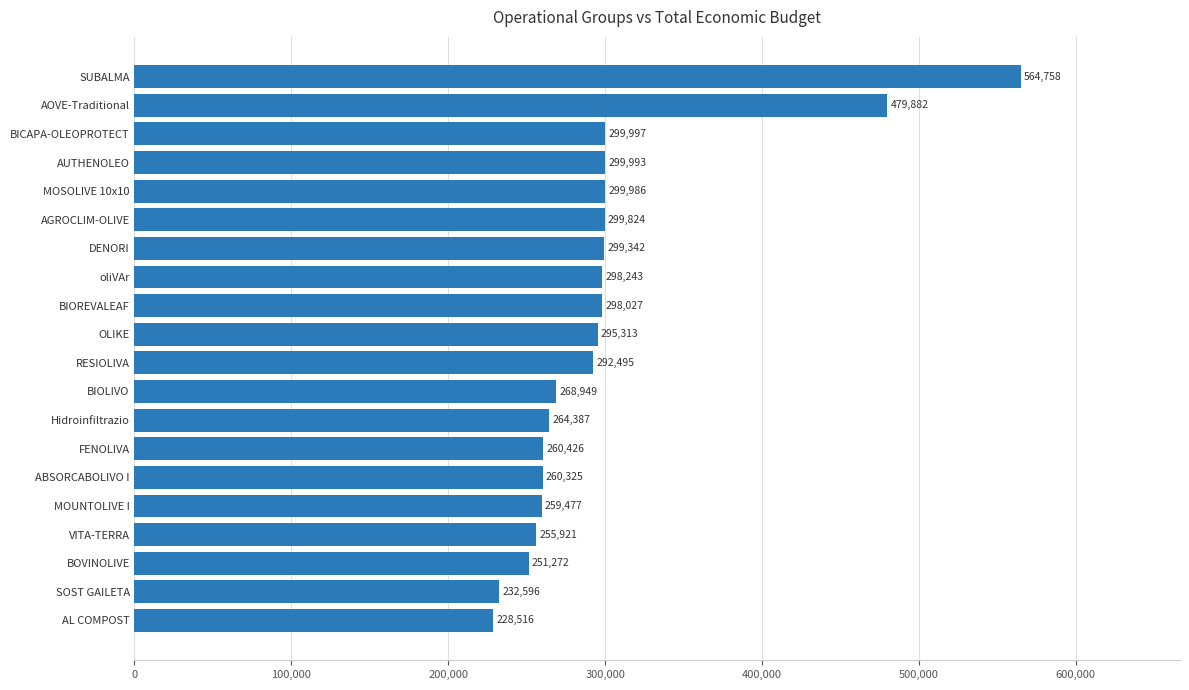

Reading bottom to top, transcribe all the data shown in this chart.

228516	232596	251272	255921	259477	260325	260426	264387	268949	292495	295313	298027	298243	299342	299824	299986	299993	299997	479882	564758